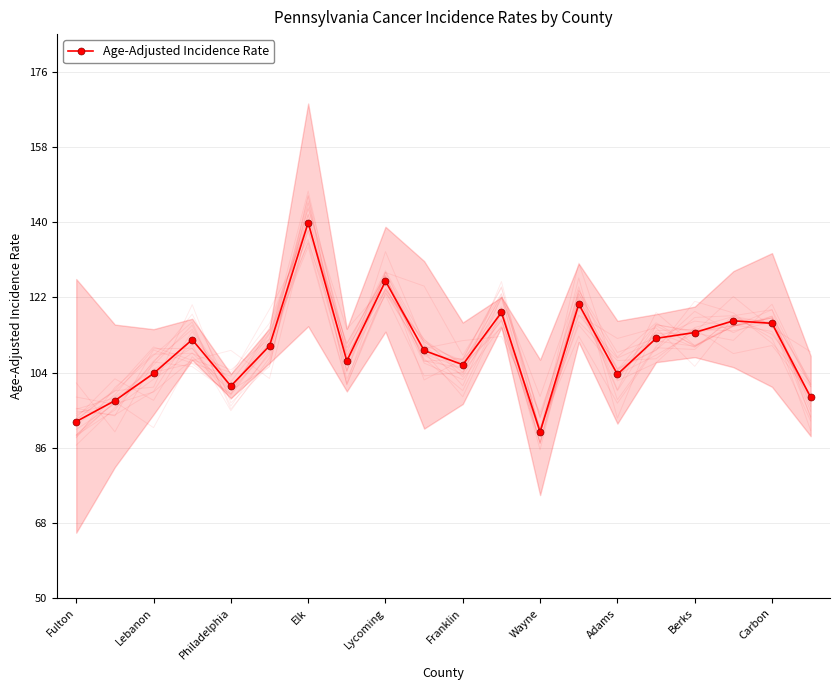

At which label does Age-Adjusted Incidence Rate reach its peak?

Elk